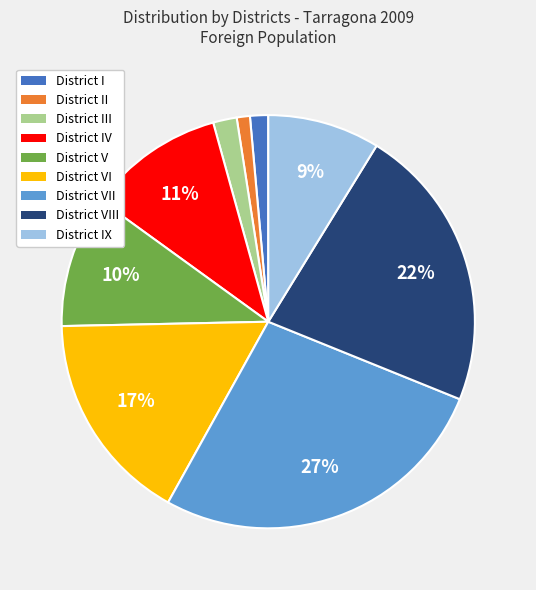

What is the largest slice in the pie chart?

District VII